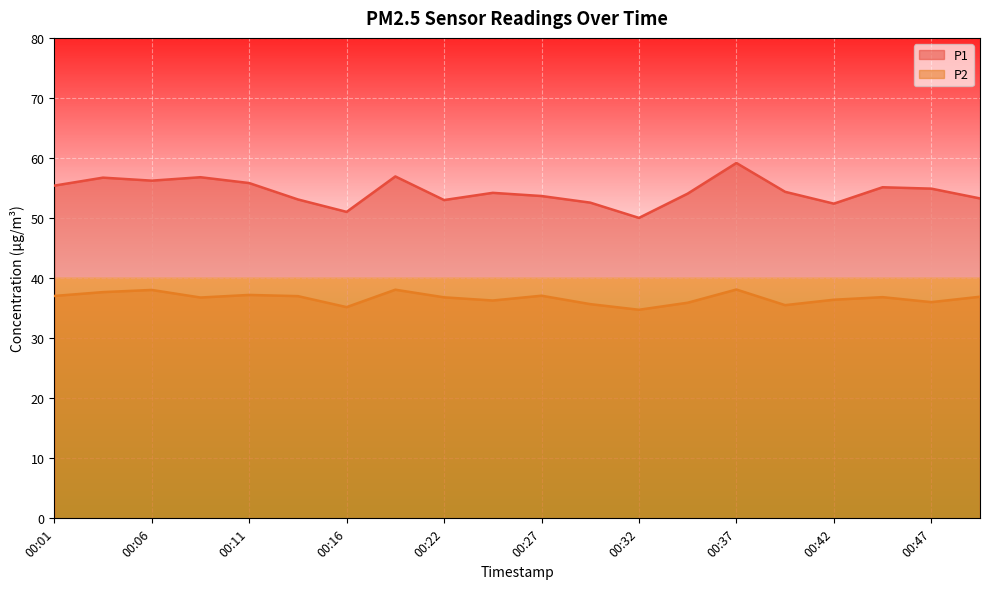

Rank the series at 00:45 from lowest to highest value.

P2, P1